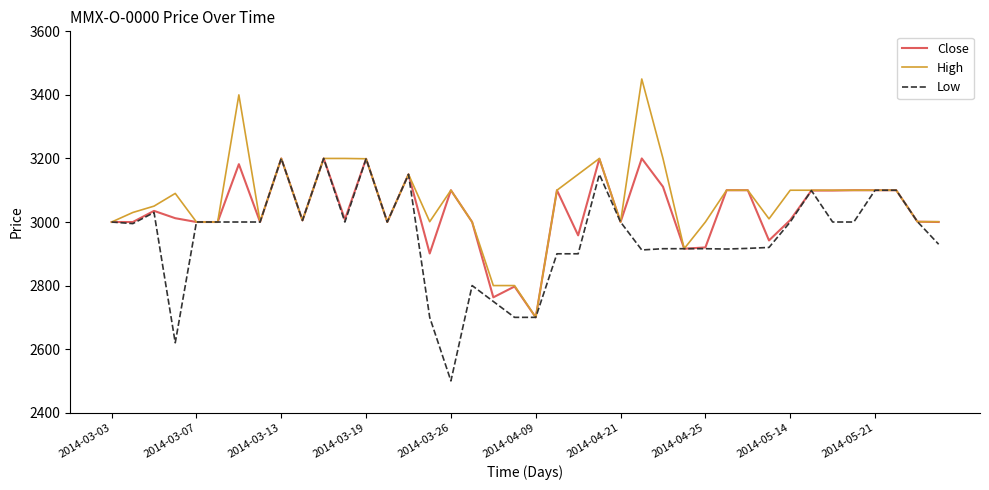

True or false: High has more than 1 interior local peaks.

True